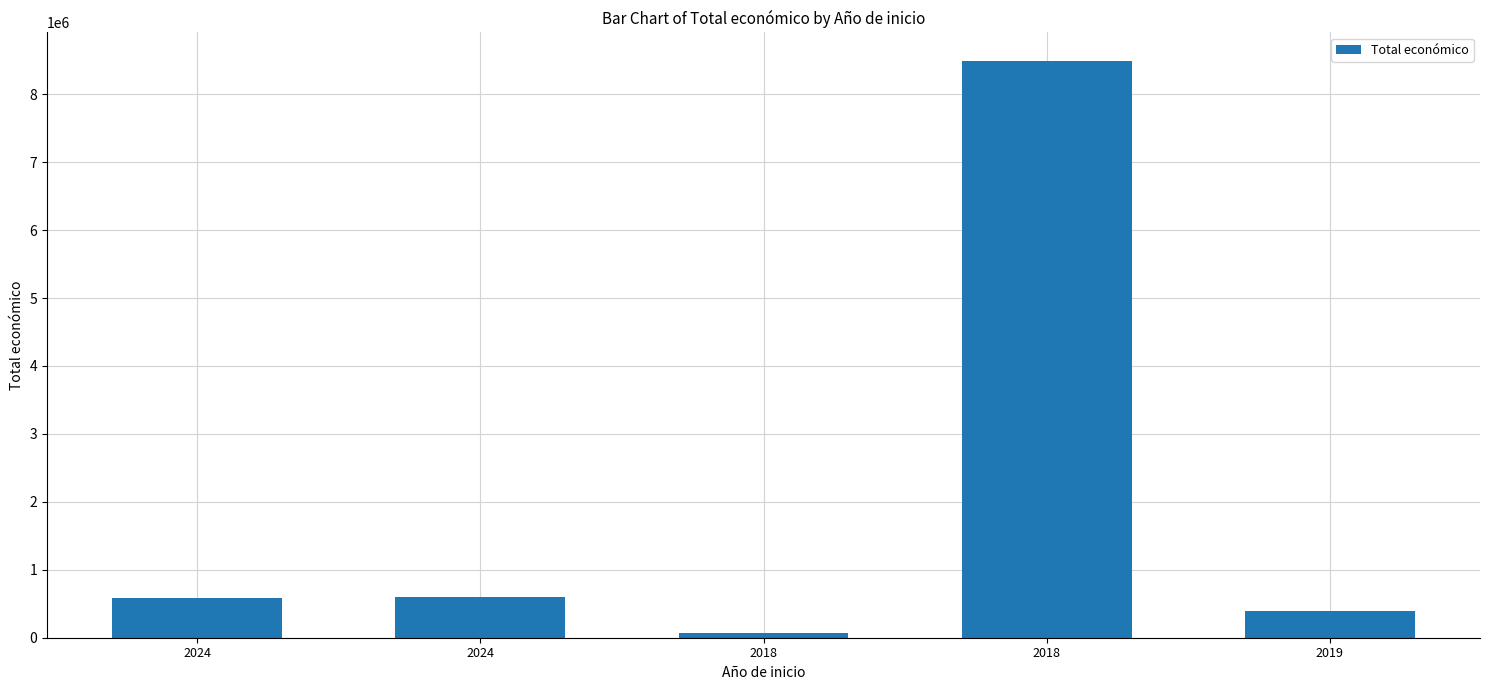

Count the number of data series in this chart.

1